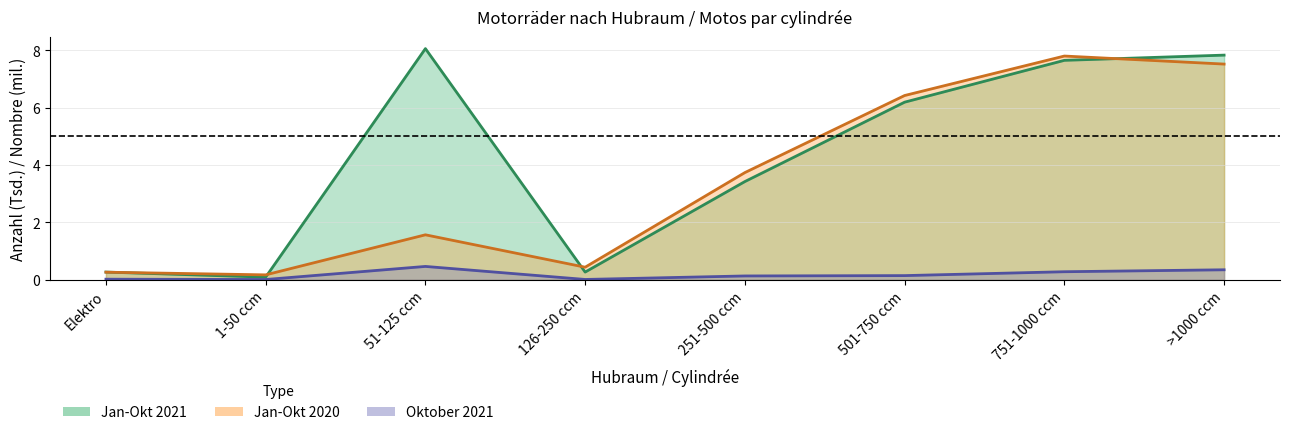

Which series ends up on top after the final intersection of Jan-Okt 2021 and Jan-Okt 2020?

Jan-Okt 2021